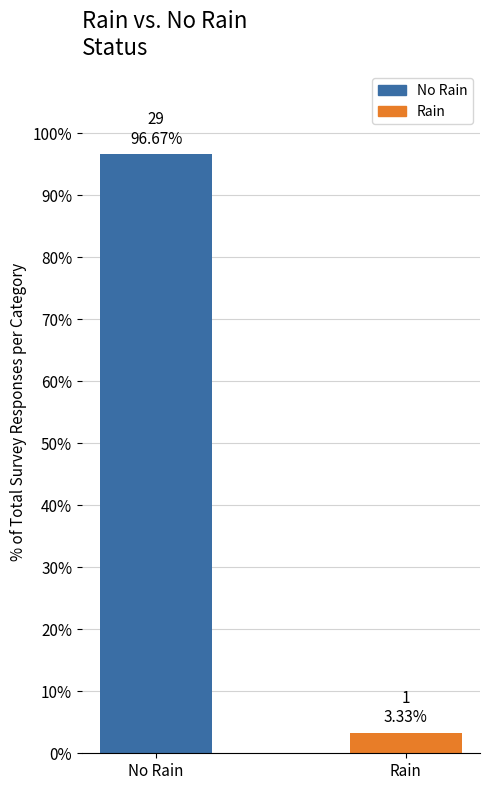

Reading left to right, transcribe all the data shown in this chart.

No Rain=96.7	Rain=3.3